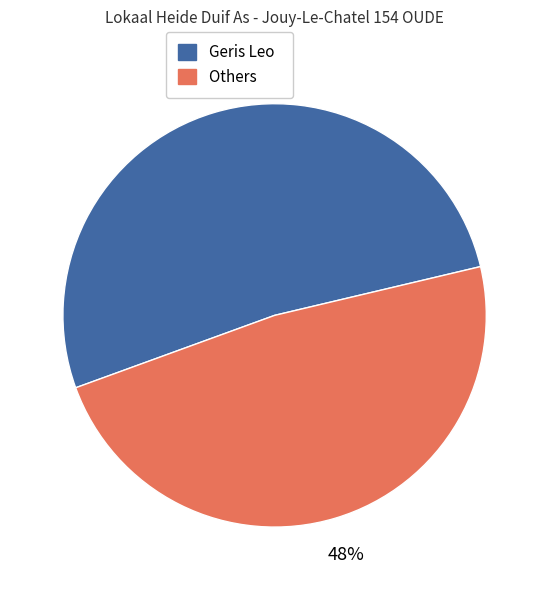

Is there a majority slice in this chart?

Yes